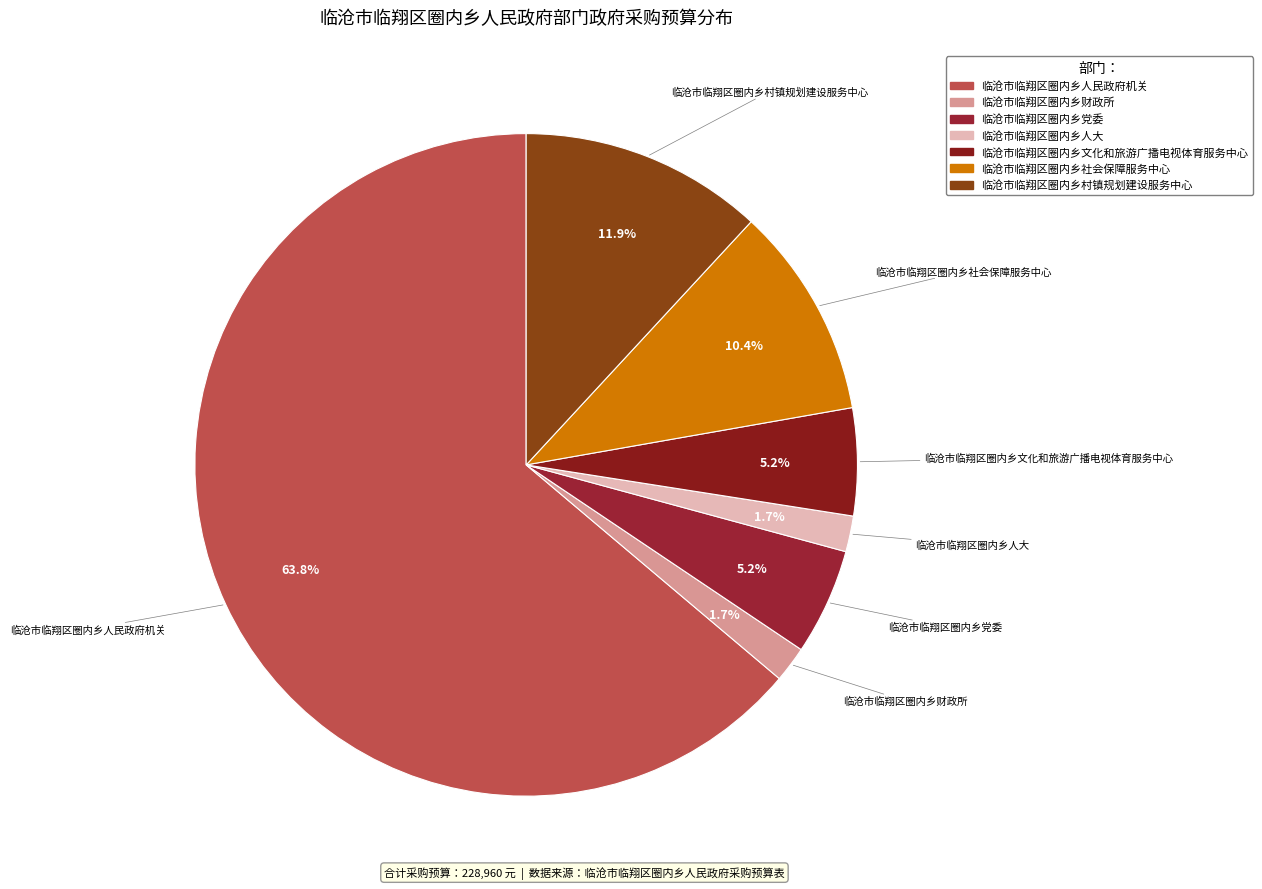

To the nearest percent, what is the combined percentage of 临沧市临翔区圈内乡财政所 and 临沧市临翔区圈内乡党委?

7%